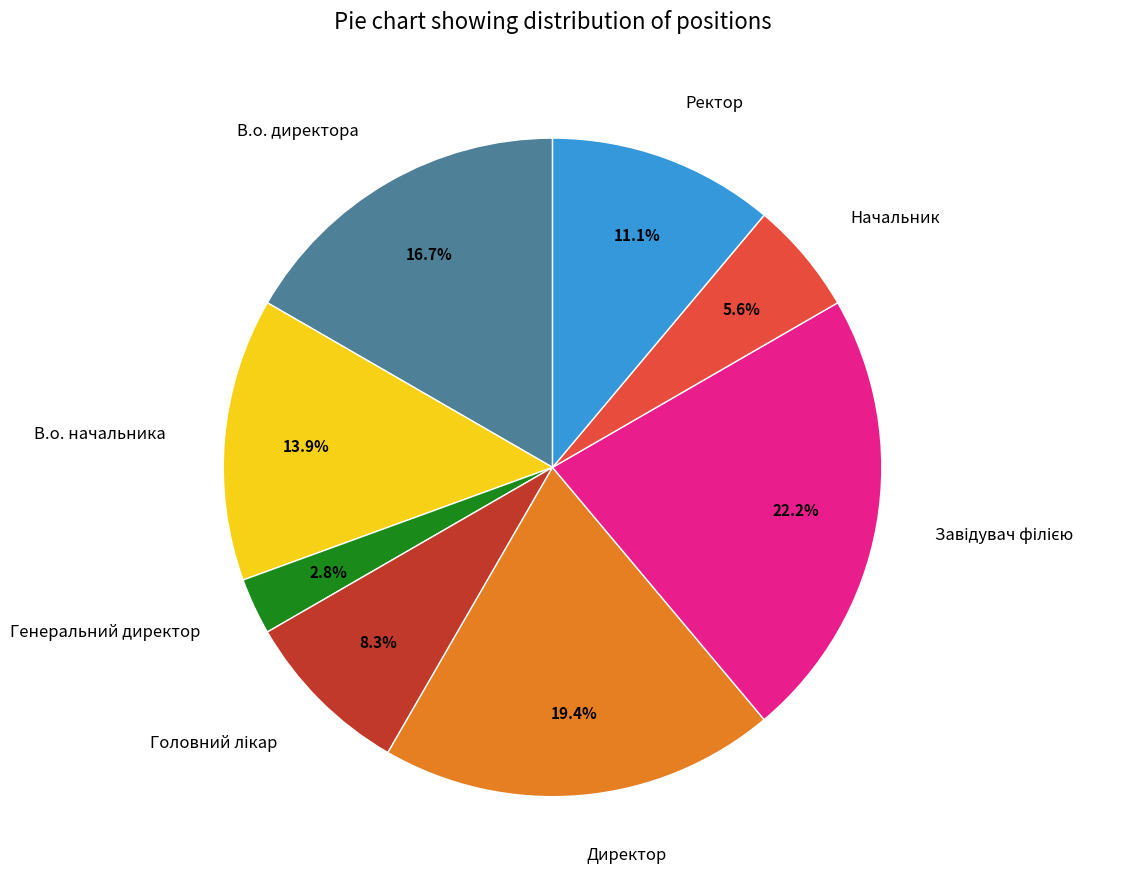

Combined, what portion of the pie is Директор and Начальник?

25.0%